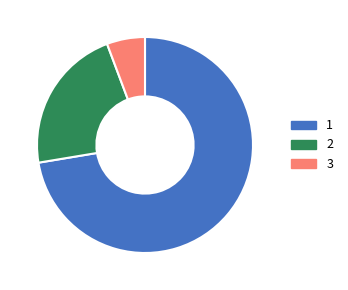

Is there any slice that represents more than half of the pie?

Yes